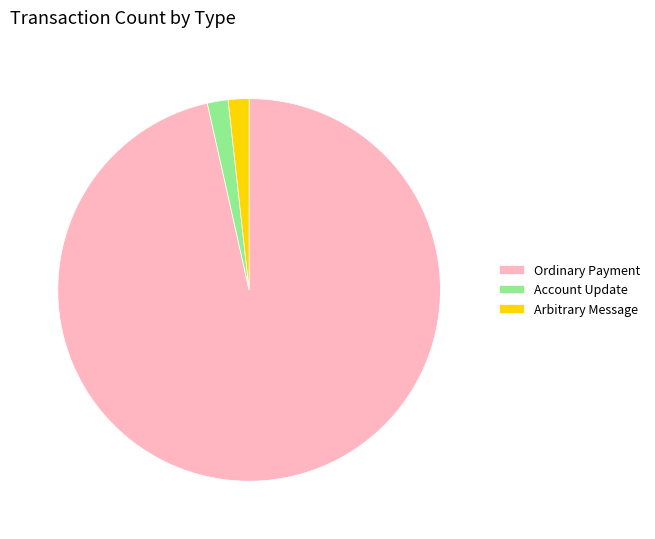

Is it true that Account Update is 13% of the pie?

False